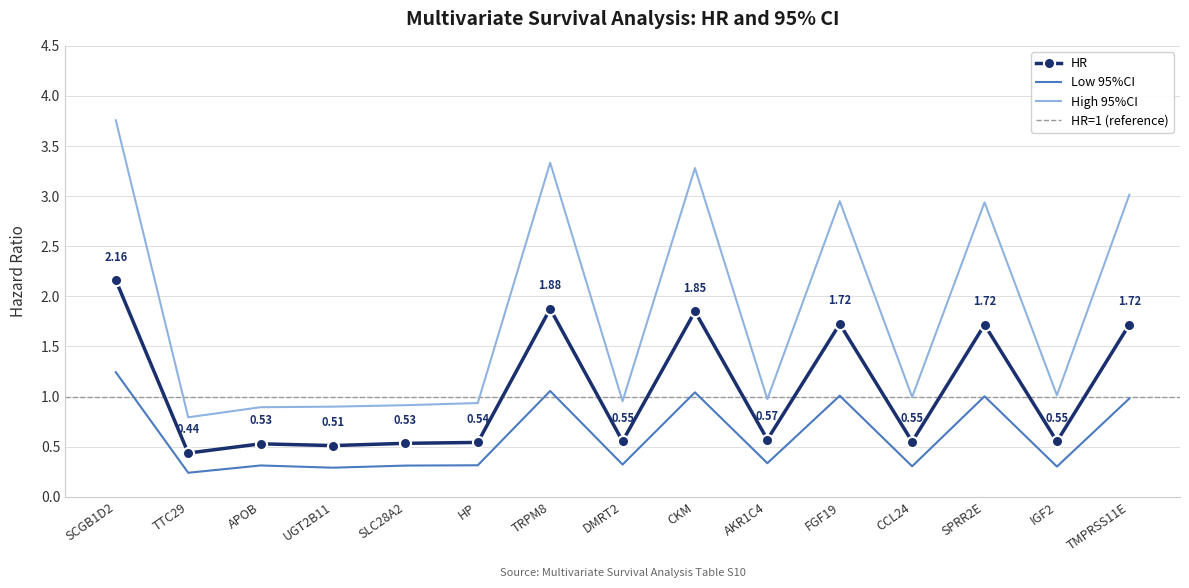

What is the value of the High 95%CI point at the 14th from the left?

1.0